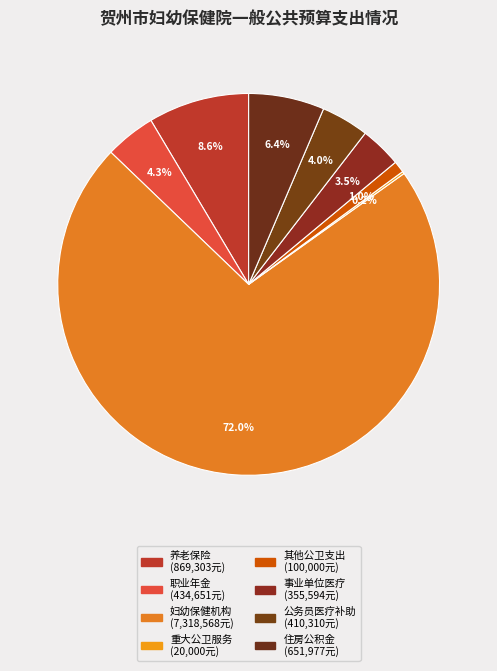

How many slices are in this pie chart?

8